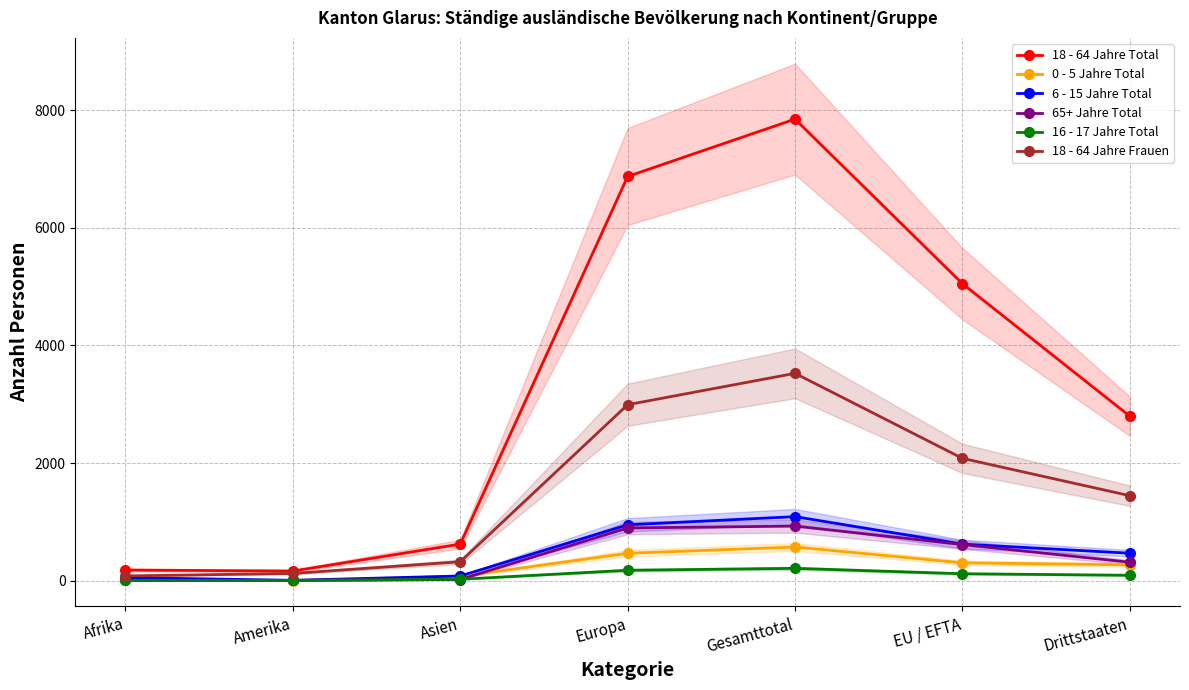

Which series has the largest range (max minus min)?

18 - 64 Jahre Total